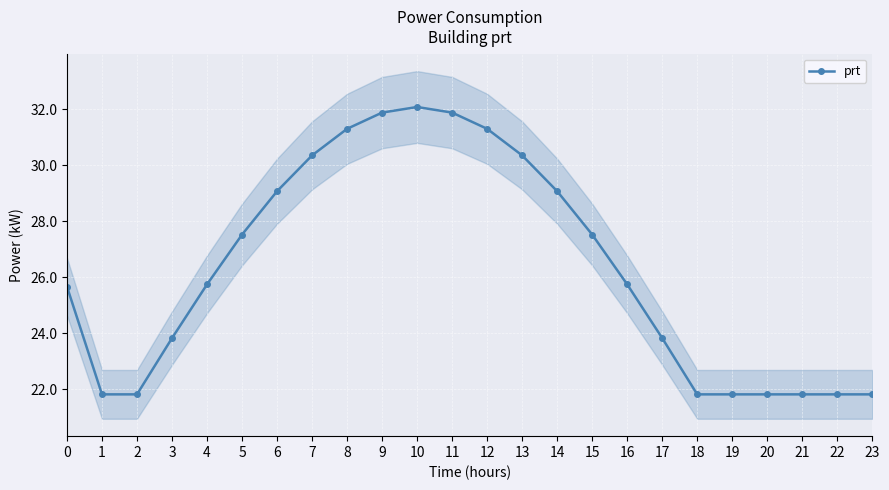

What is the difference between the second highest and second lowest values?

10.1